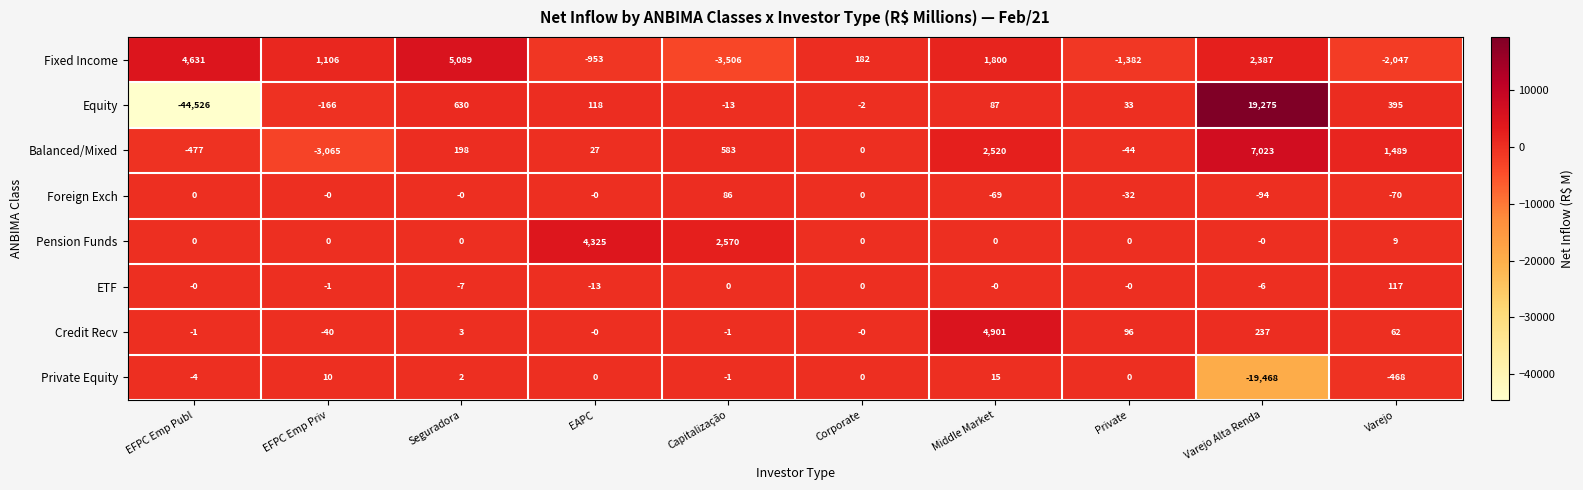

Which series has the largest total across all categories?

Balanced/Mixed